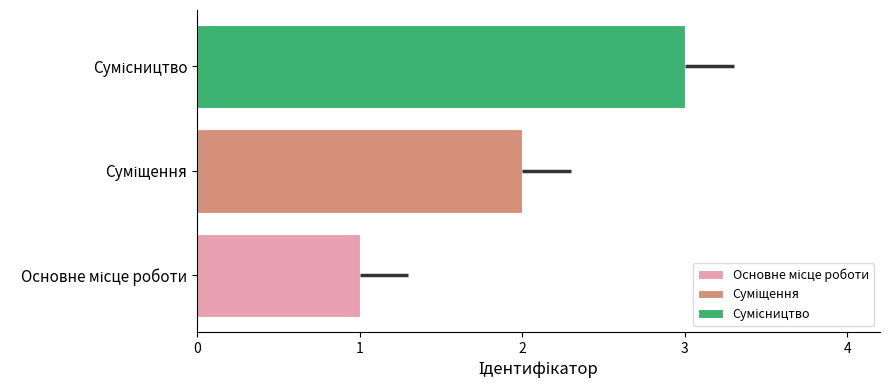

List the labels in order of value, smallest first.

Основне місце роботи, Суміщення, Сумісництво